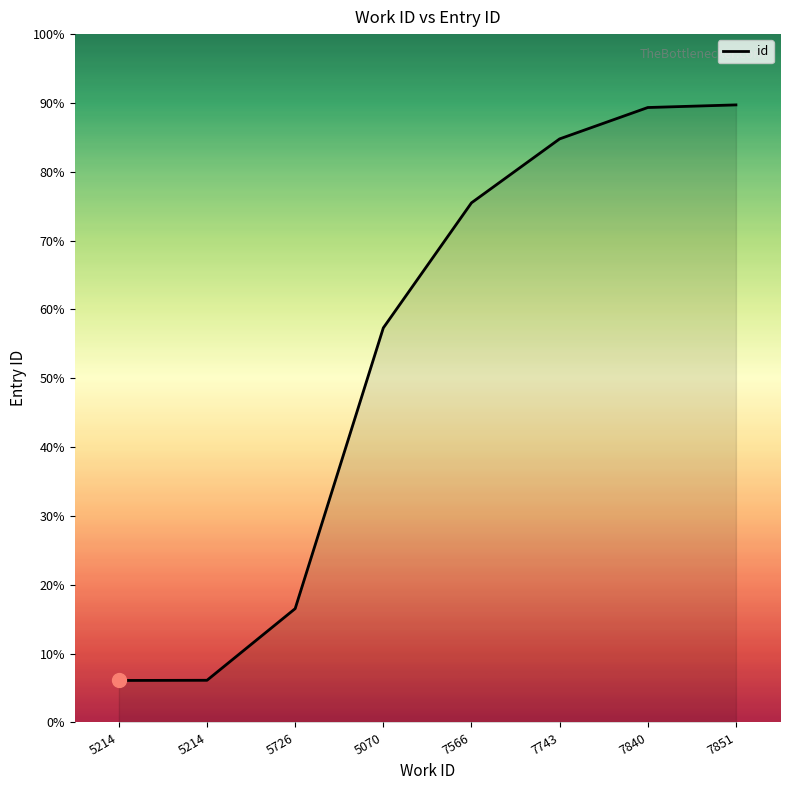

Reading right to left, what are all the values shown in this chart?

7851=23690	7840=23646	7743=23121	7566=22051	5070=19958	5726=15260	5214=14061	5214=14058